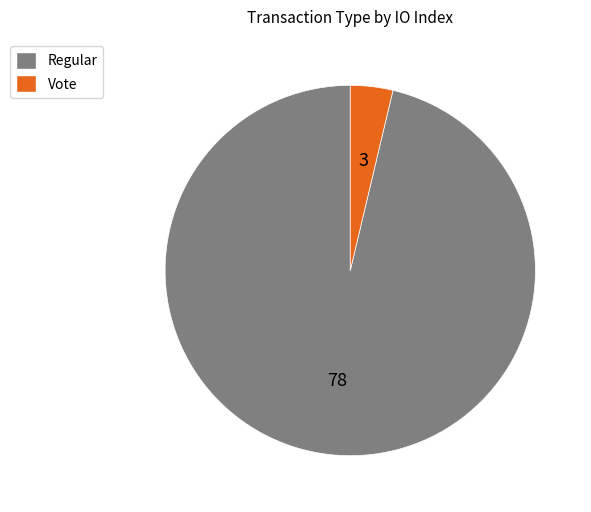

Which slice is the largest?

Regular